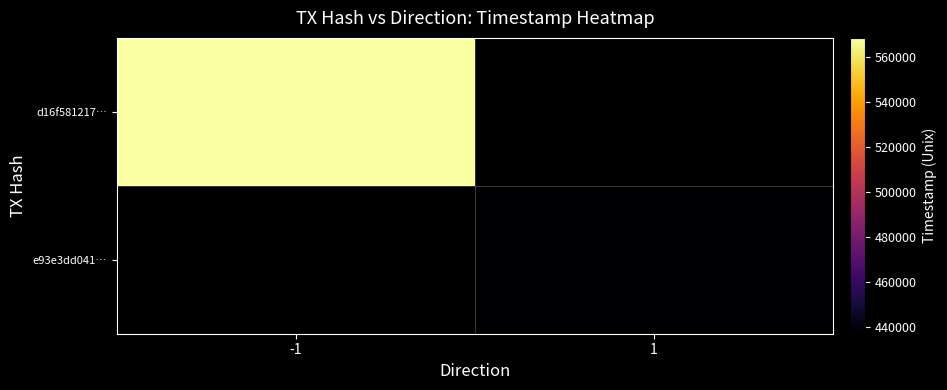

Which label corresponds to the smallest value in the chart?

1